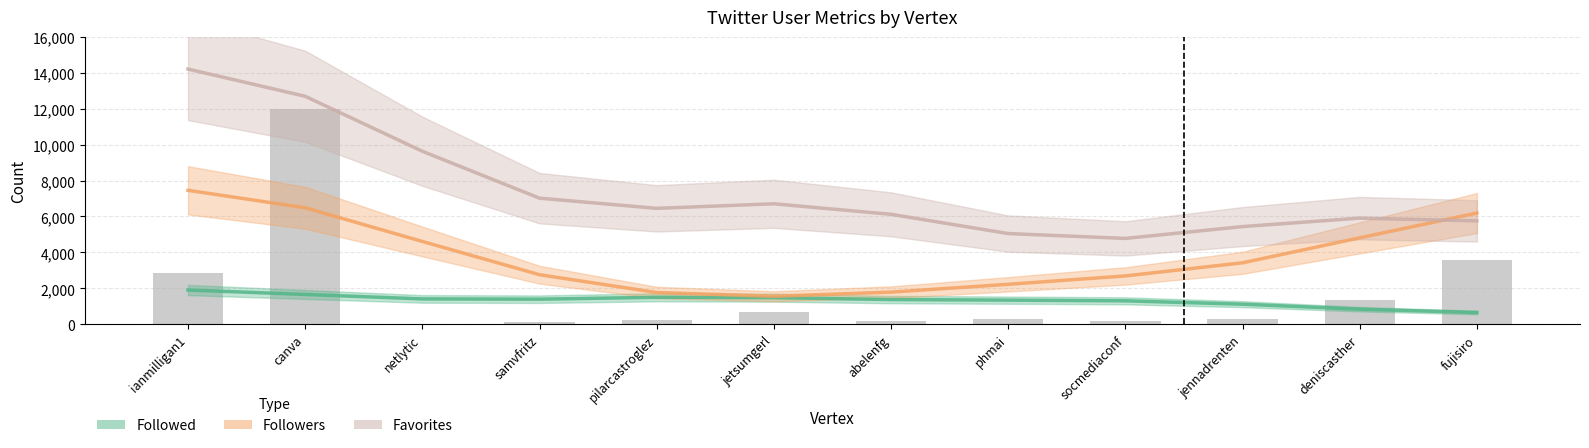

Read the Followers value at jennadrenten.

3421.7